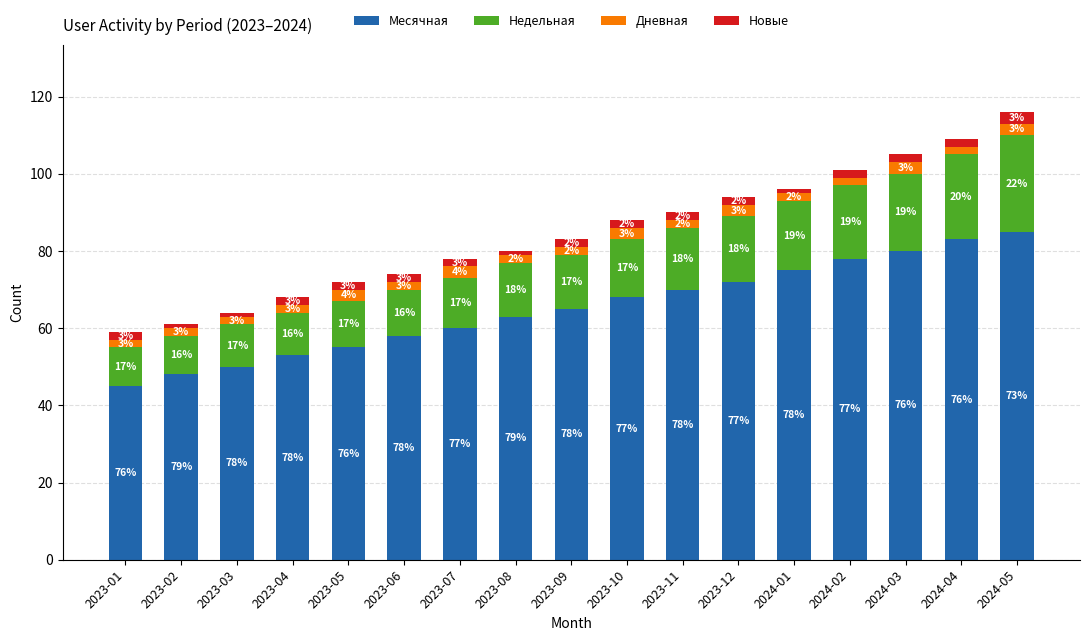

True or false: Месячная has a value of 25 at 2024-01.

False